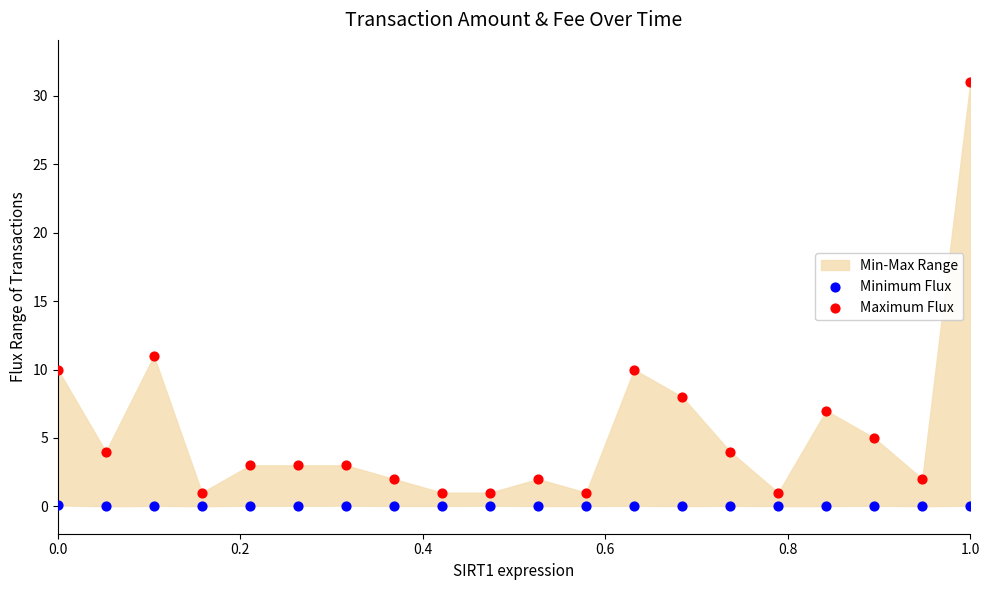

Across all series, what Y value is closest to 15?

11.0